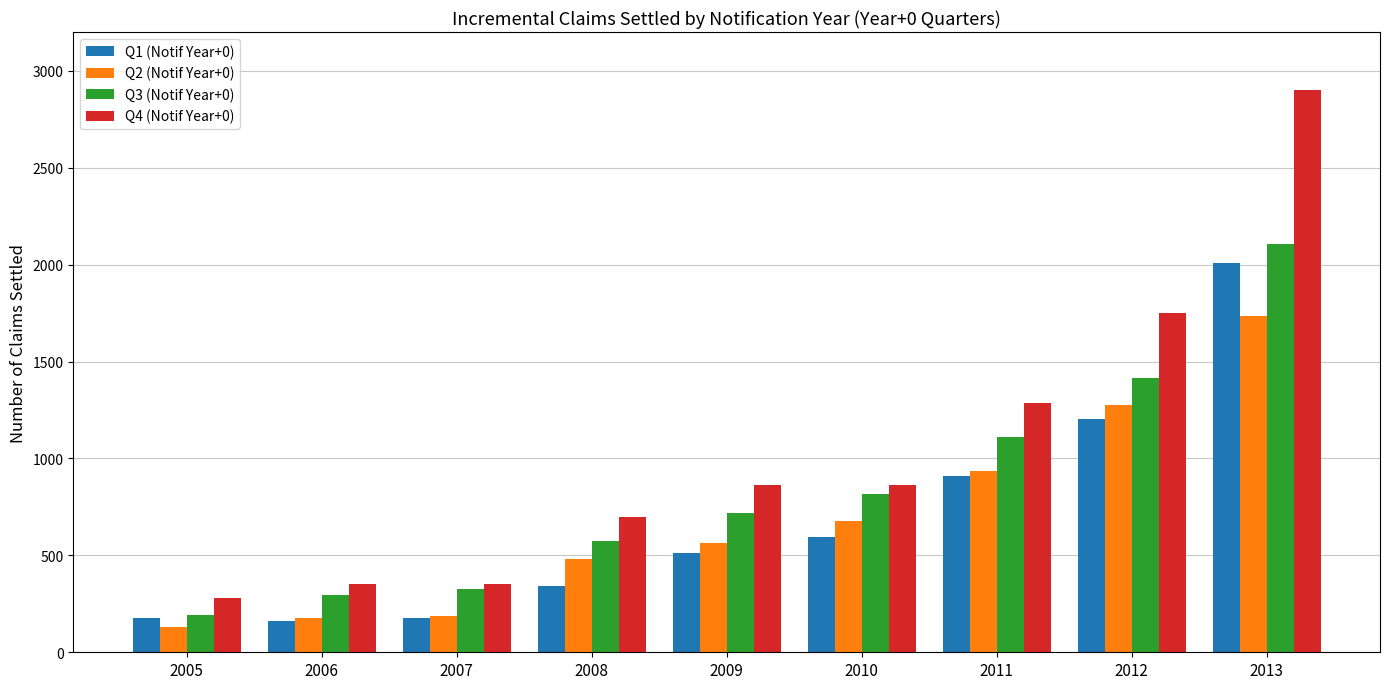

What is the minimum value for Q2 (Notif Year+0)?

129.8